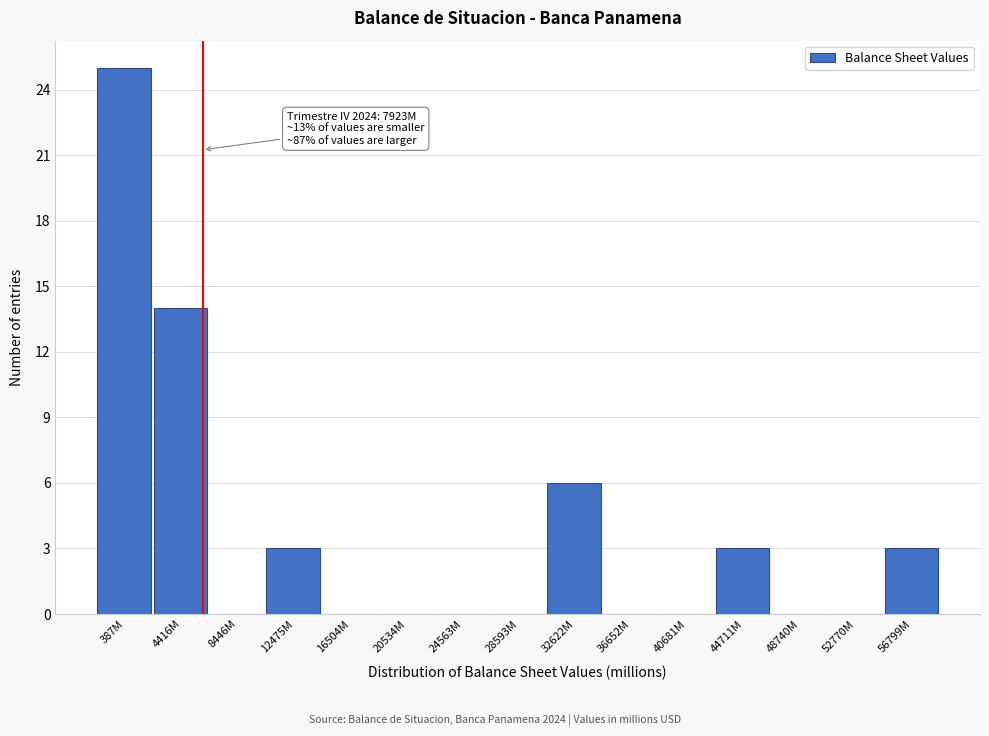

Reading right to left, what are all the values shown in this chart?

56799M=3	52770M=0	48740M=0	44711M=3	40681M=0	36652M=0	32622M=6	28593M=0	24563M=0	20534M=0	16504M=0	12475M=3	8446M=0	4416M=14	387M=25